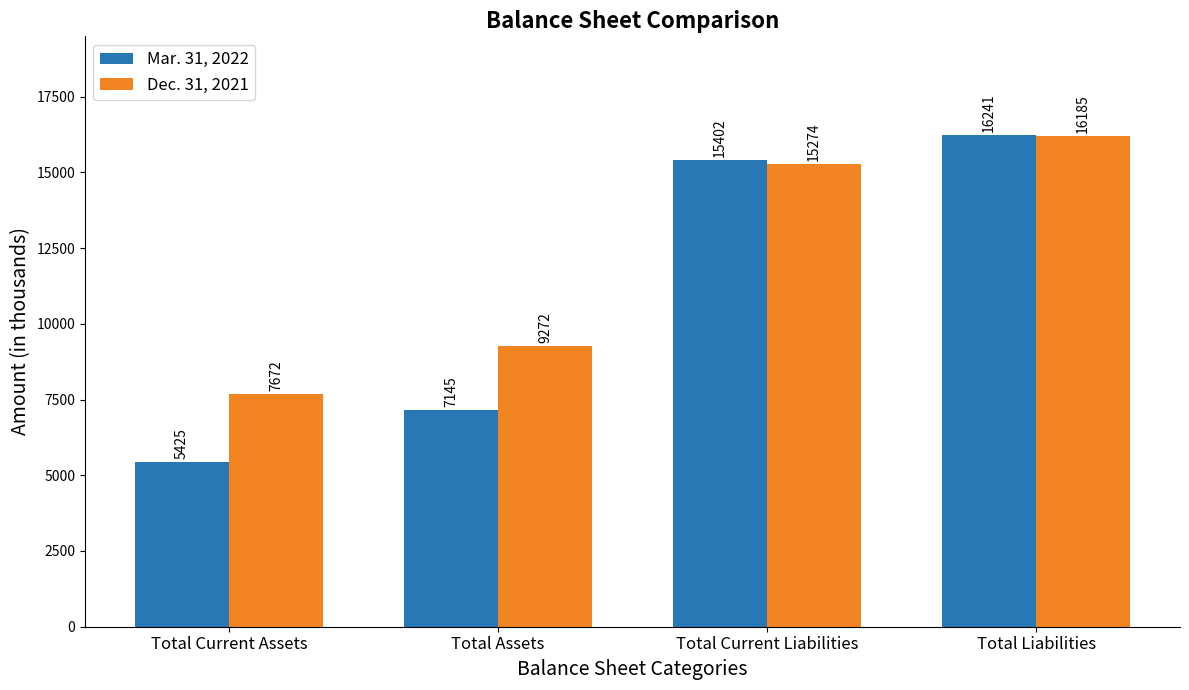

What is the difference between the Mar. 31, 2022 values at Total Current Assets and Total Current Liabilities?

9977